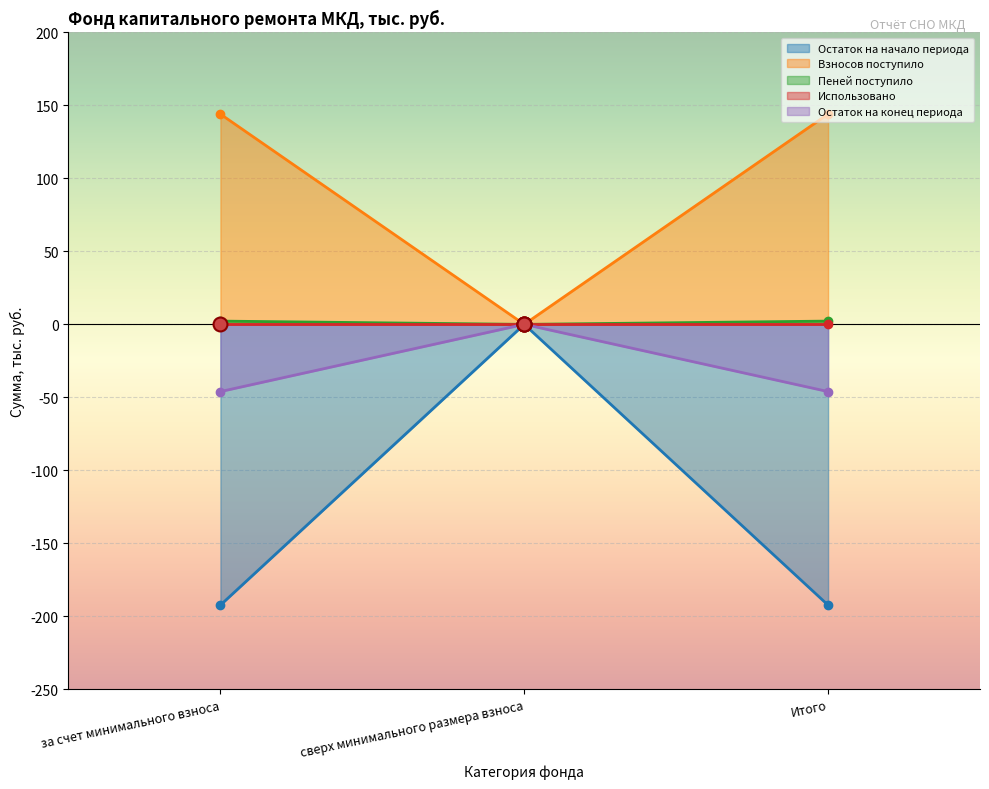

What is the total value across all series at Итого?

-92.1